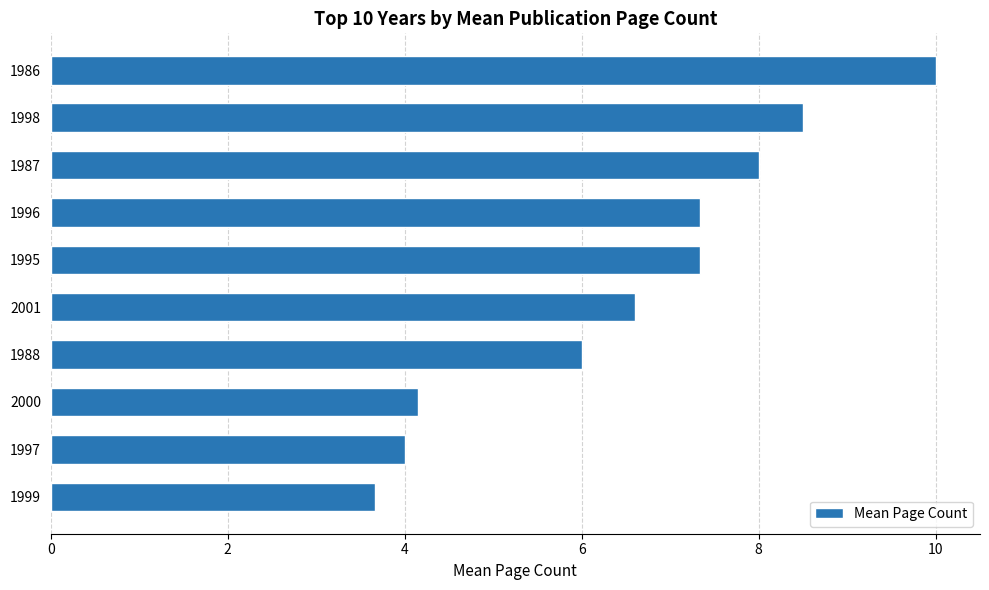

Is it true that the value at 1997 is 2.4?

False